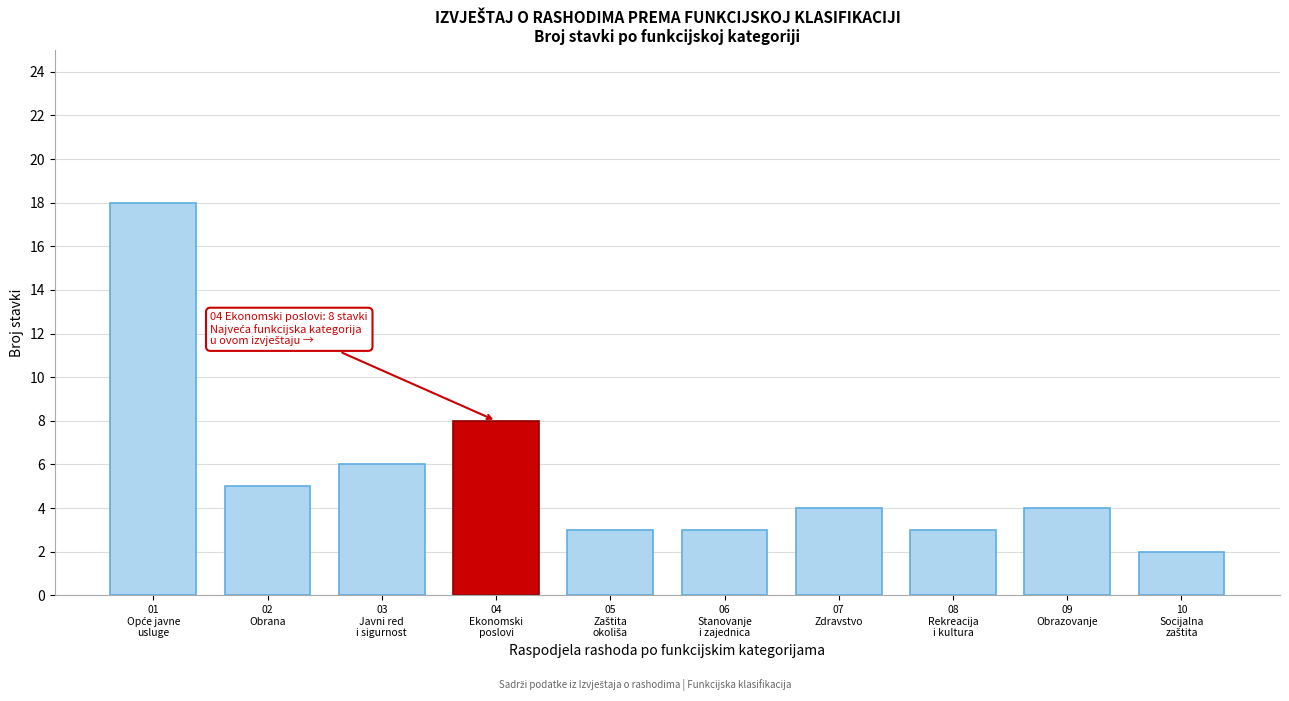

Reading left to right, extract all data points from this chart.

18	5	6	8	3	3	4	3	4	2